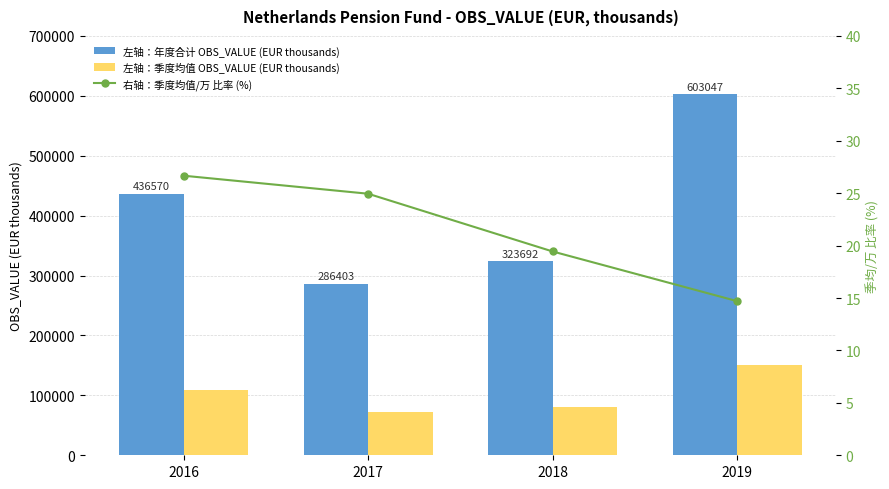

What value does the 左轴：季度均值 OBS_VALUE (EUR thousands) series have at 2018?

80923.0